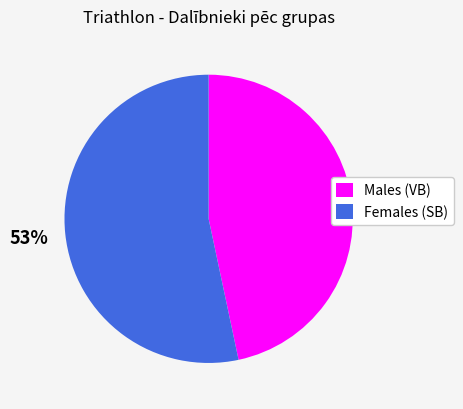

Which slice is the largest?

Females (SB)